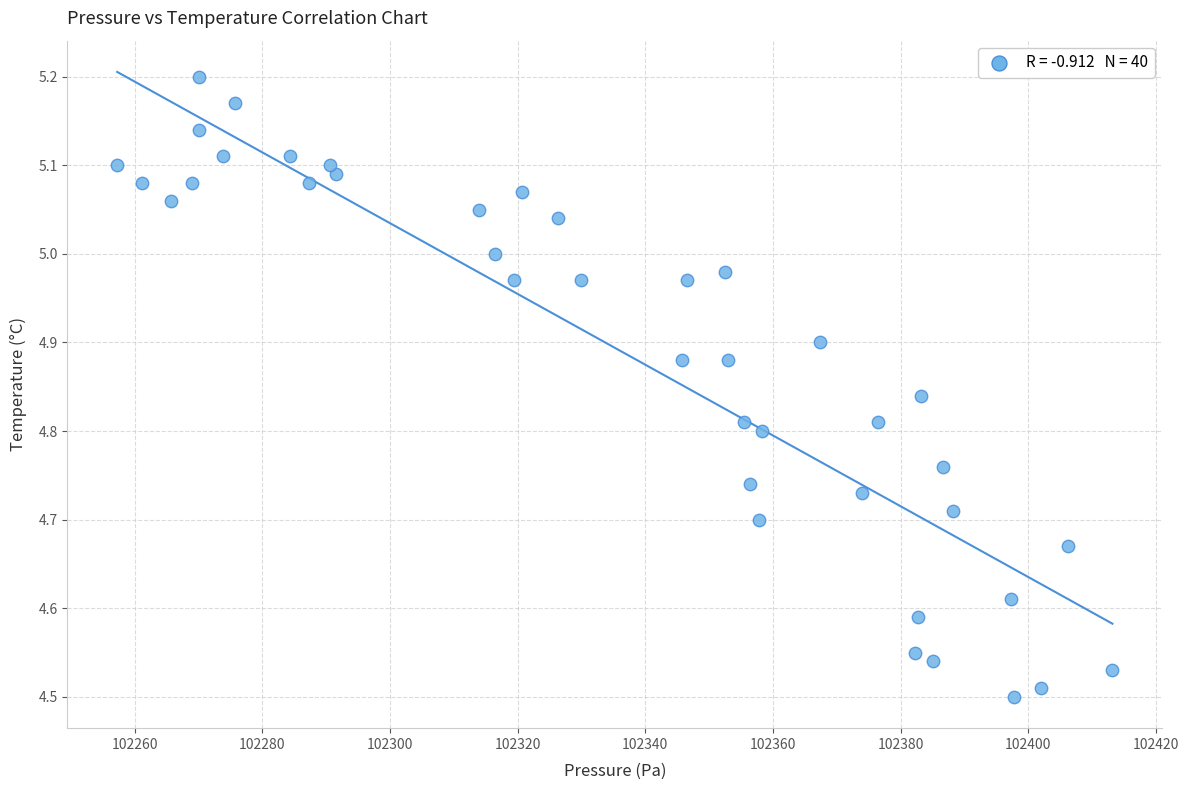

What is the range of Y values (max minus min)?

0.7